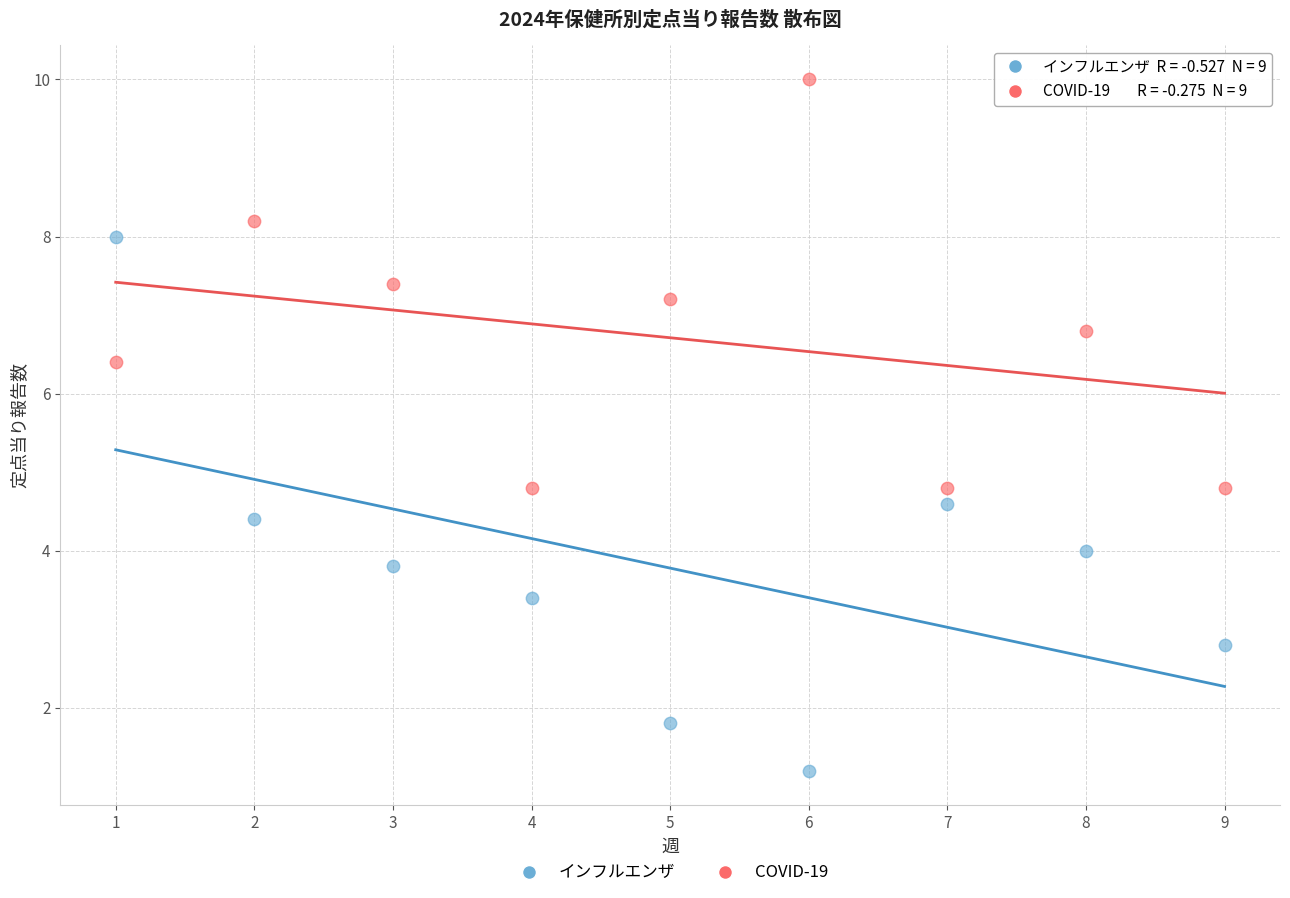

Which series reaches the maximum Y coordinate?

COVID-19